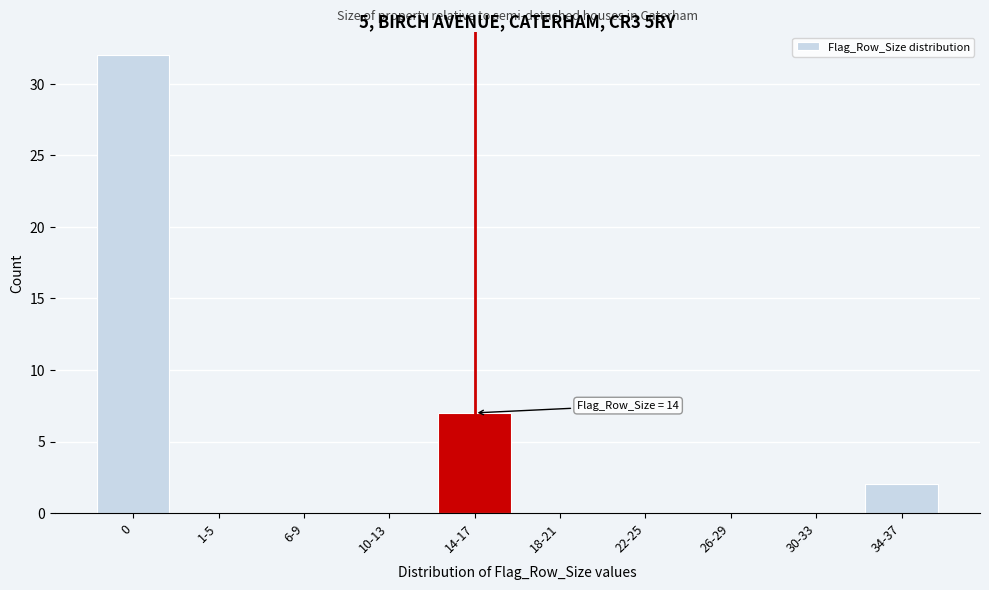

Reading left to right, extract all data points from this chart.

0=32	1-5=0	6-9=0	10-13=0	14-17=7	18-21=0	22-25=0	26-29=0	30-33=0	34-37=2